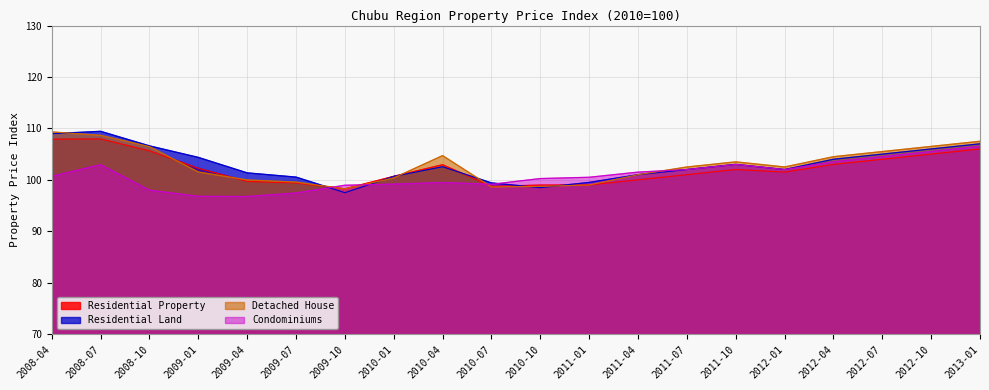

List the labels in order of Detached House value, smallest first.

2009-10, 2010-07, 2010-10, 2011-01, 2009-07, 2009-04, 2010-01, 2011-04, 2009-01, 2011-07, 2012-01, 2011-10, 2012-04, 2010-04, 2012-07, 2008-10, 2012-10, 2013-01, 2008-07, 2008-04